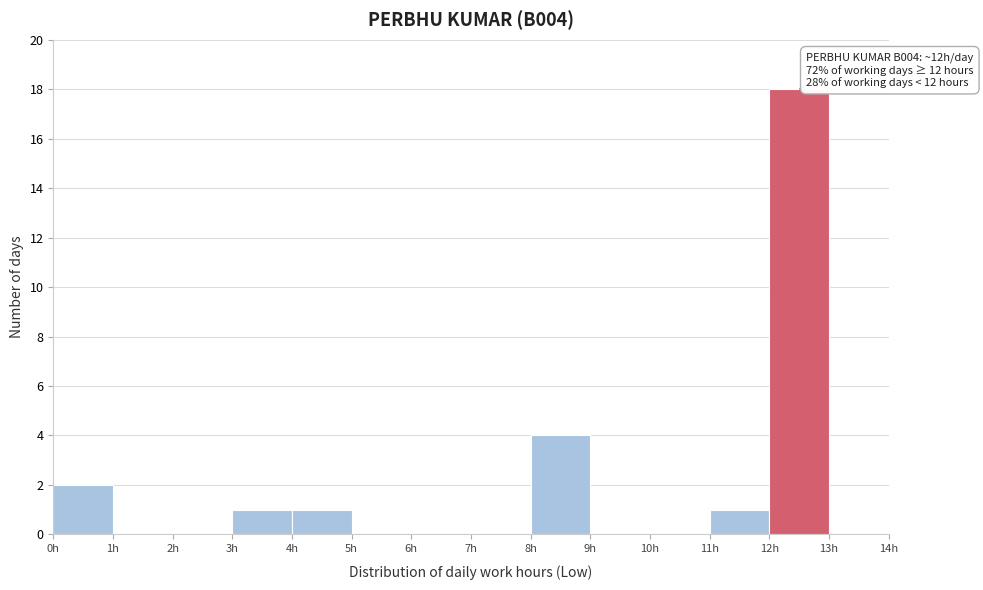

Over which range of the x-axis is the bar tallest?

12 to 13